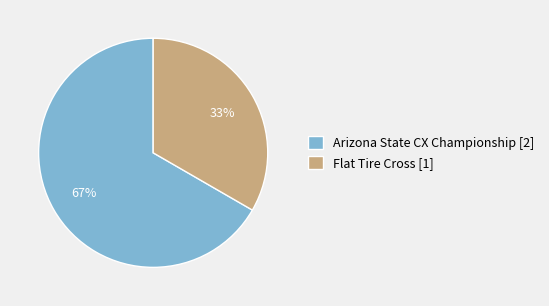

Which slice is the smallest?

Flat Tire Cross